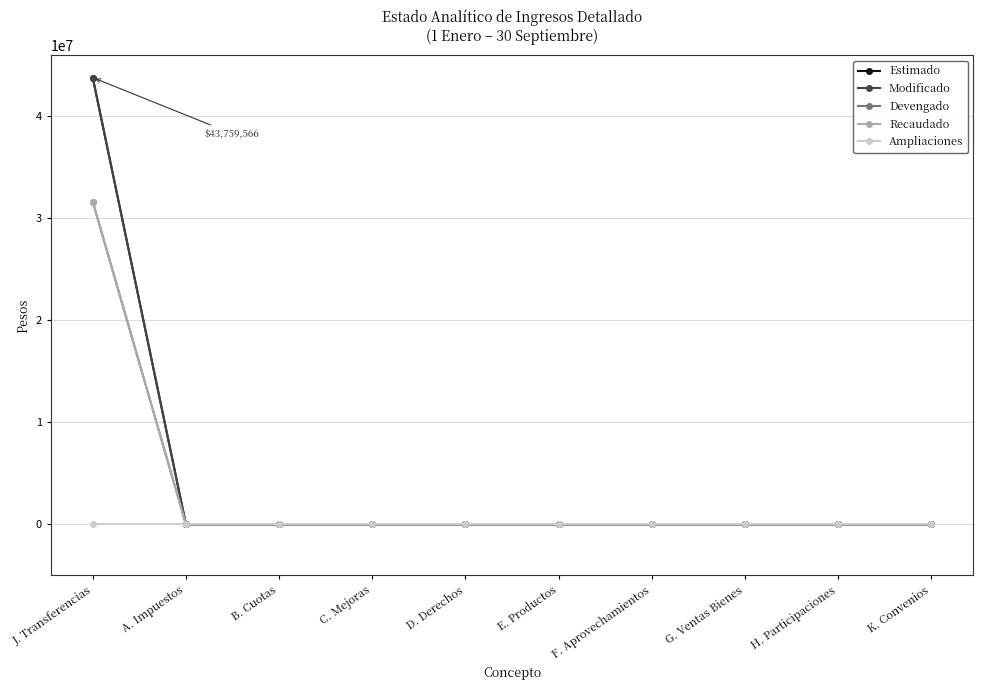

Does the chart have visible grid lines?

Yes